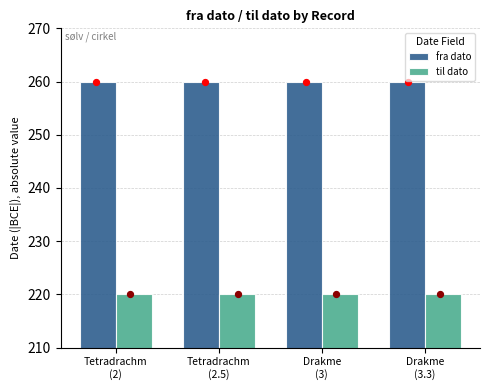

Which series reaches the maximum Y coordinate?

fra dato